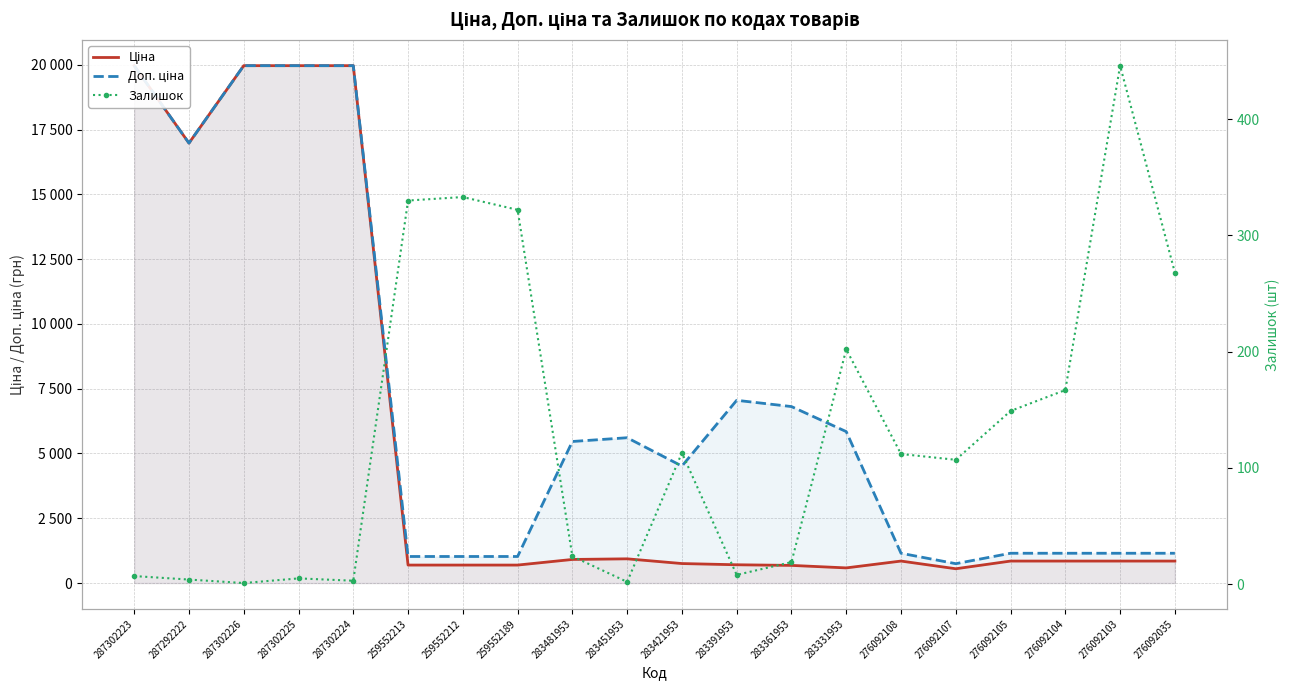

What is the sum of all Залишок values?

2622.0